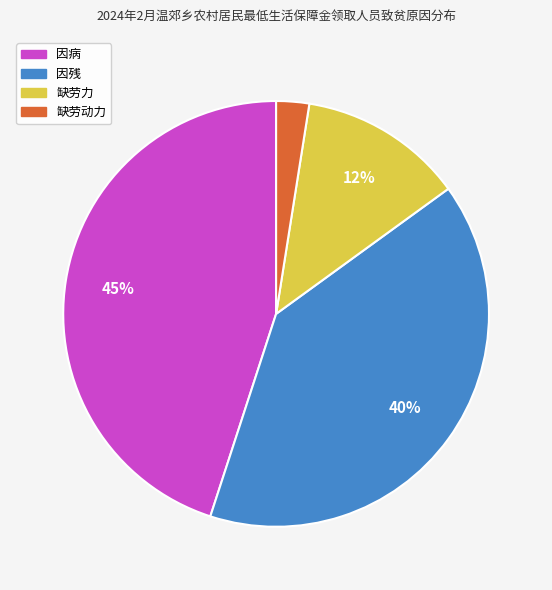

Which category has the smallest portion of the pie?

缺劳动力